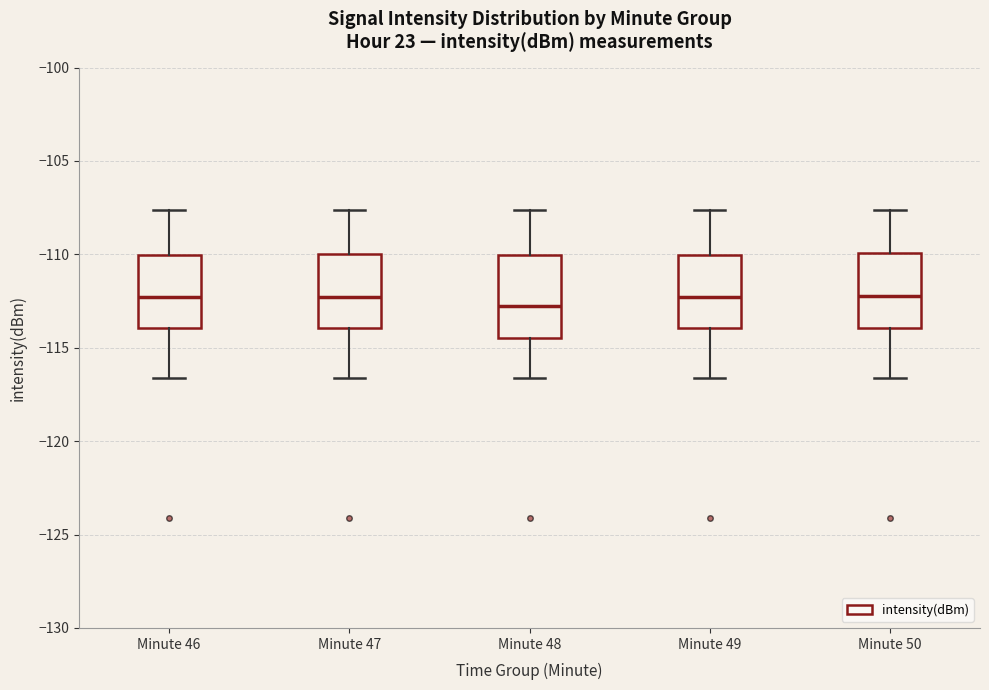

Reading left to right, read every box against the y-axis: the position of its median line, the range the box covers, and the ends of its whiskers. The values are not printed on the chart, so give them approximately, as read against the axis.

Minute 46: median -112.5, box -114.0 to -110.0, whiskers -116.5 to -107.5
Minute 47: median -112.5, box -114.0 to -110.0, whiskers -116.5 to -107.5
Minute 48: median -113.0, box -114.5 to -110.0, whiskers -116.5 to -107.5
Minute 49: median -112.5, box -114.0 to -110.0, whiskers -116.5 to -107.5
Minute 50: median -112.5, box -114.0 to -110.0, whiskers -116.5 to -107.5